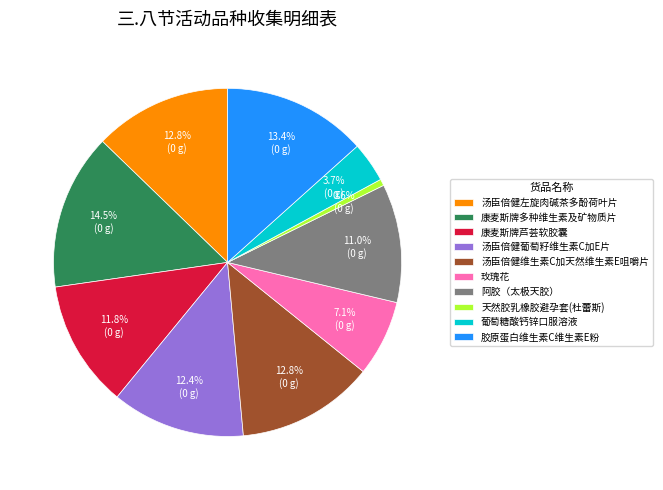

True or false: 康麦斯牌多种维生素及矿物质片 accounts for 29% of the total.

False